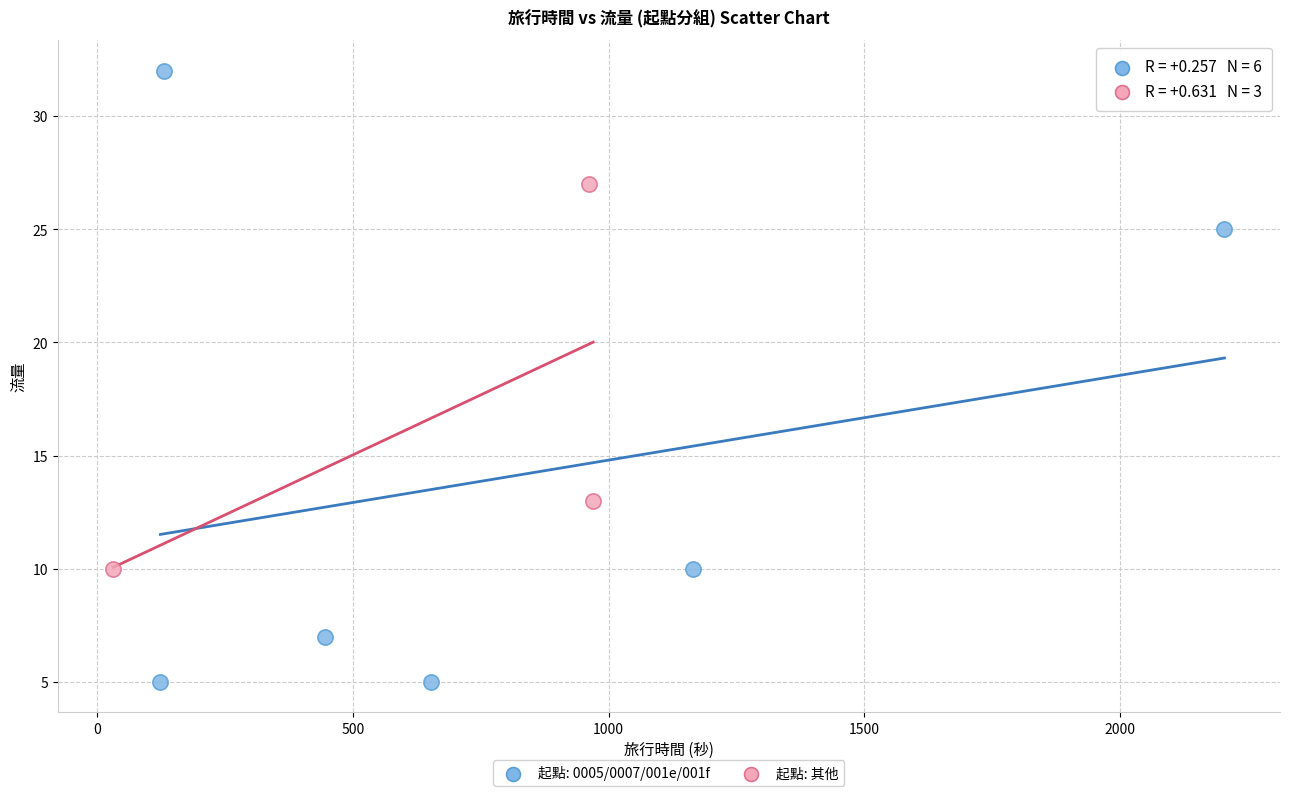

Which series reaches the maximum Y coordinate?

起點: 0005/0007/001e/001f